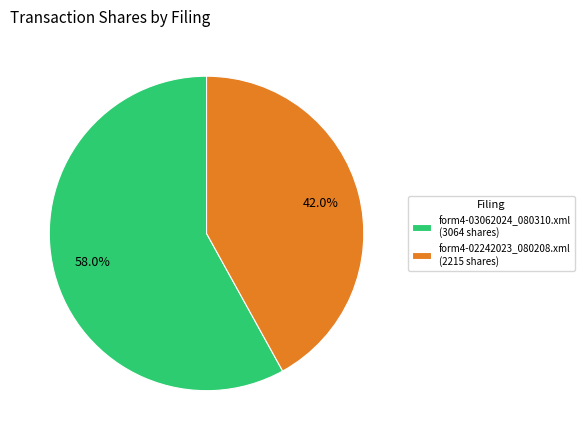

What is the smallest slice in the pie chart?

form4-02242023_080208.xml